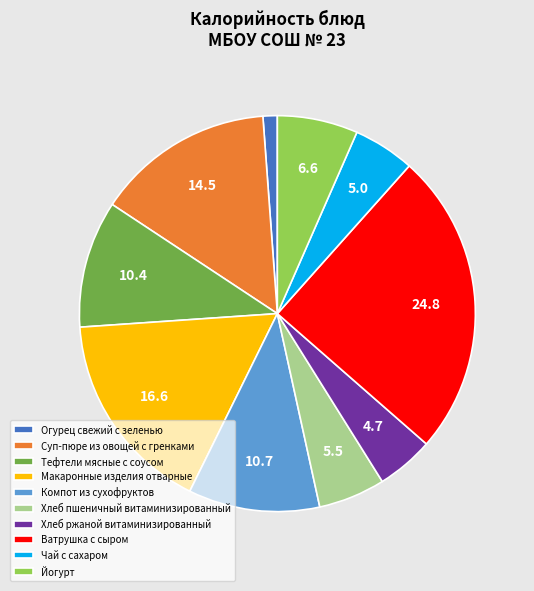

What is the smallest slice in the pie chart?

Огурец свежий с зеленью